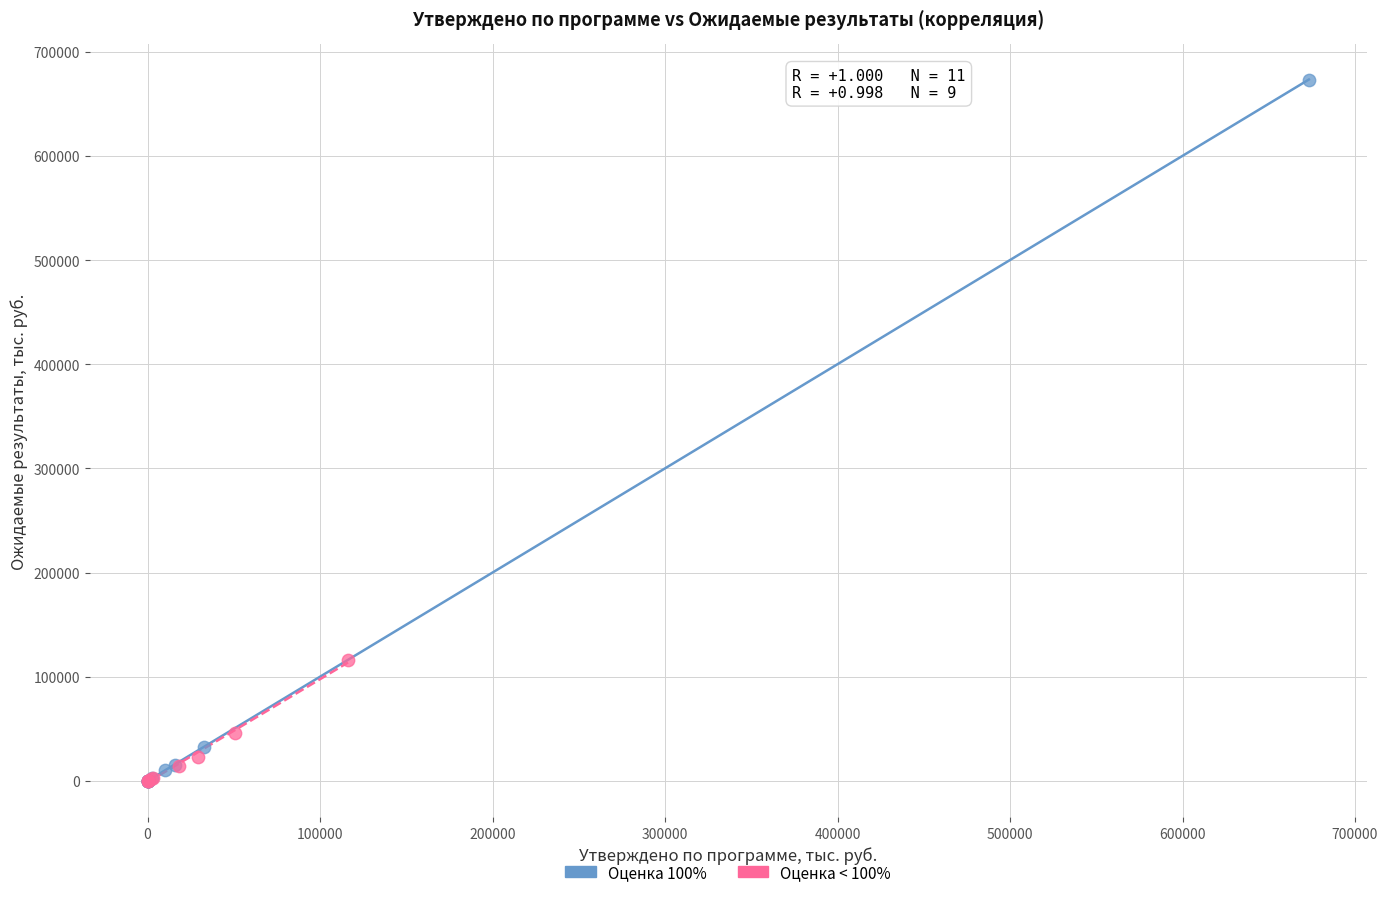

What are all the series names shown in the legend?

Оценка 100%, Оценка < 100%